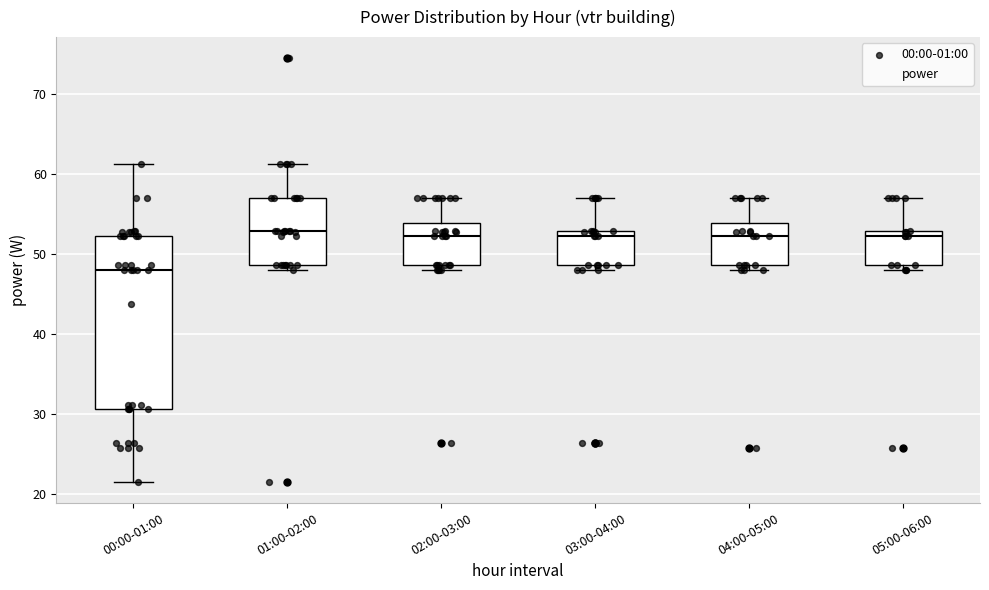

Where is the upper edge of the box for 04:00-05:00 on the y-axis? The values are not printed on the chart, so give them approximately, as read against the axis.

54